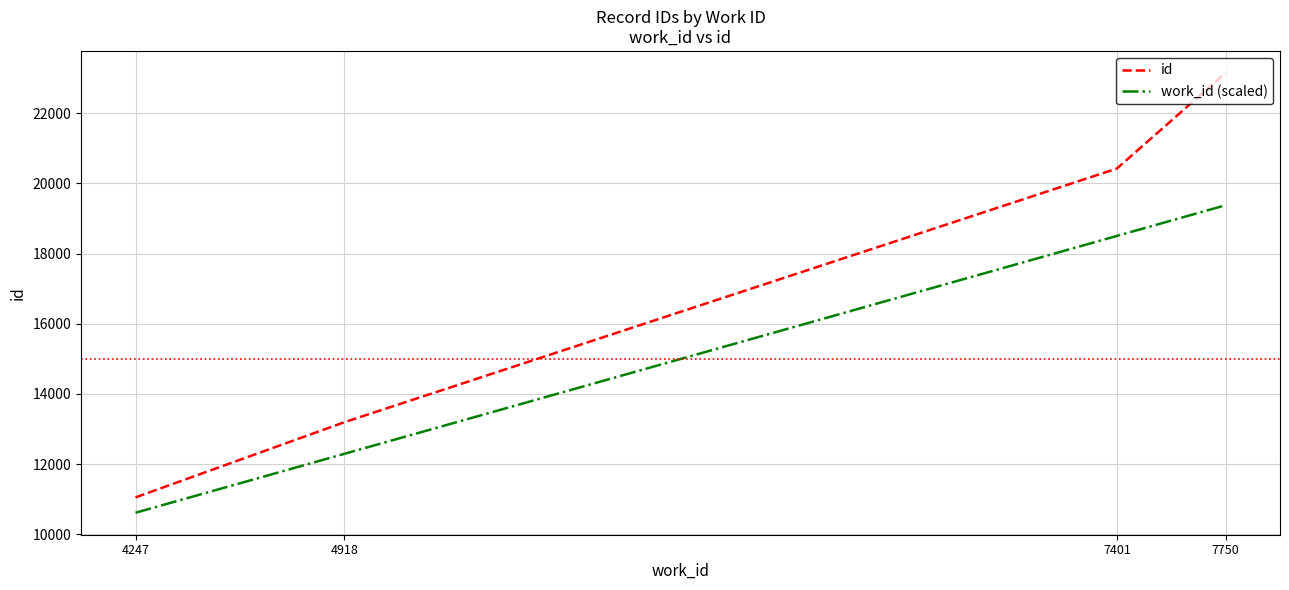

Which series has the widest spread of values?

id